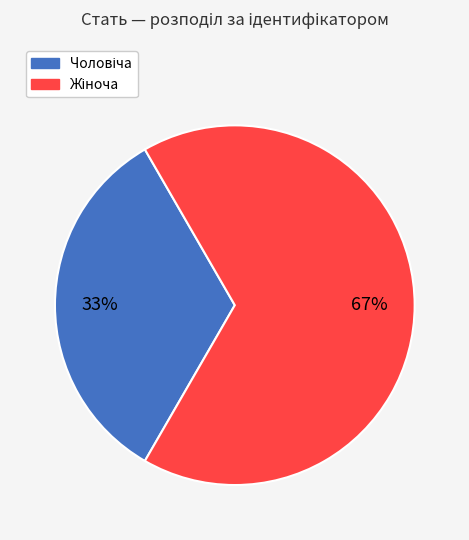

Does any single category account for the majority?

Yes